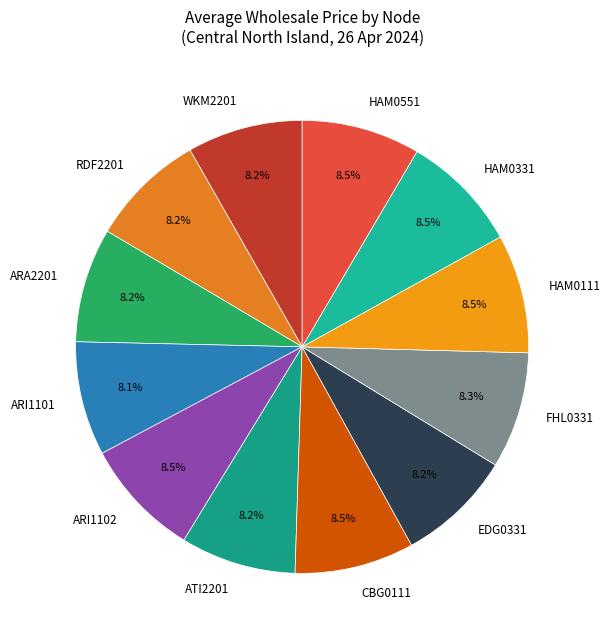

Does RDF2201 account for over 50% of the chart?

No